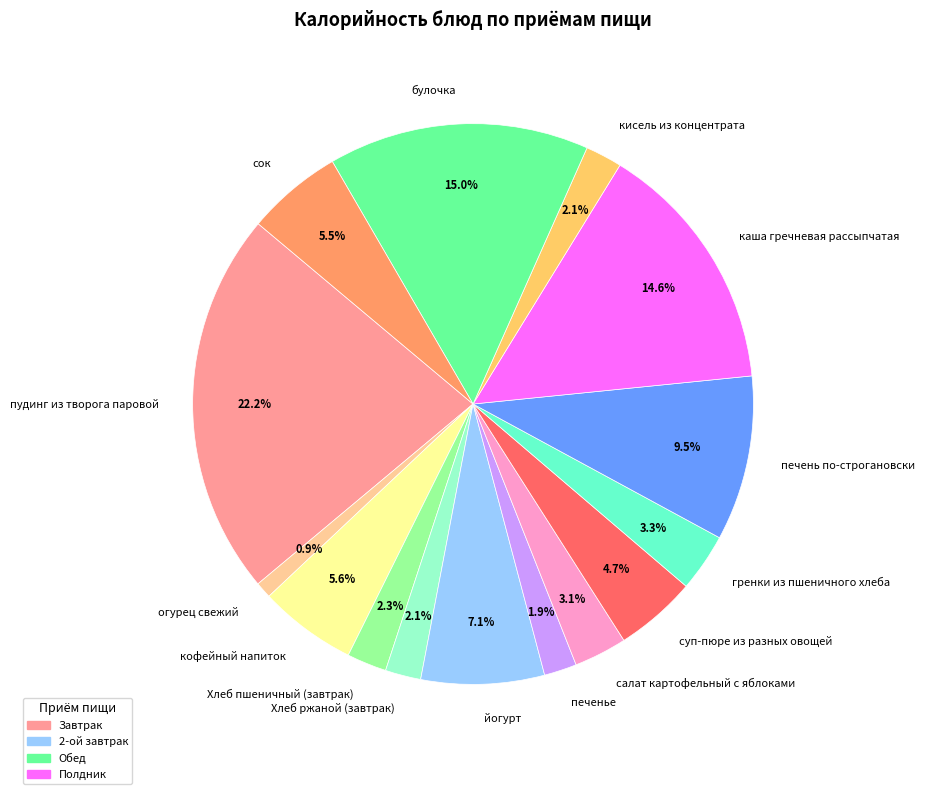

Do салат картофельный с яблоками and суп-пюре из разных овощей together represent more than half of the pie?

No